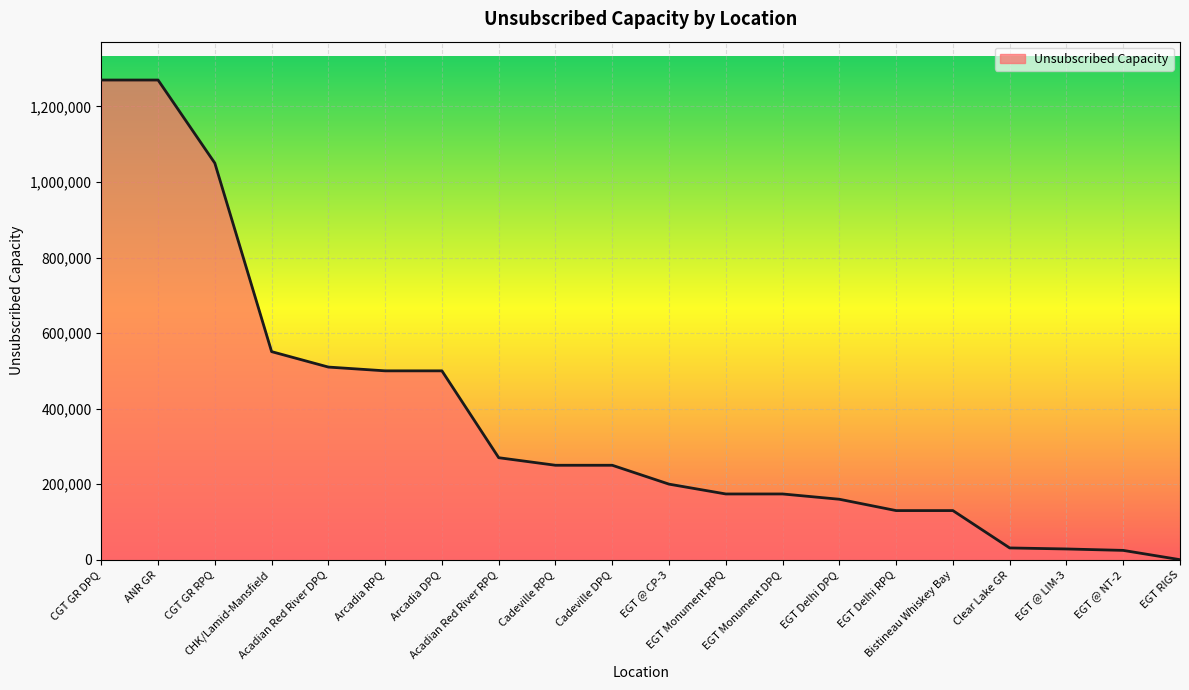

What is the maximum value shown in the chart?

1270000